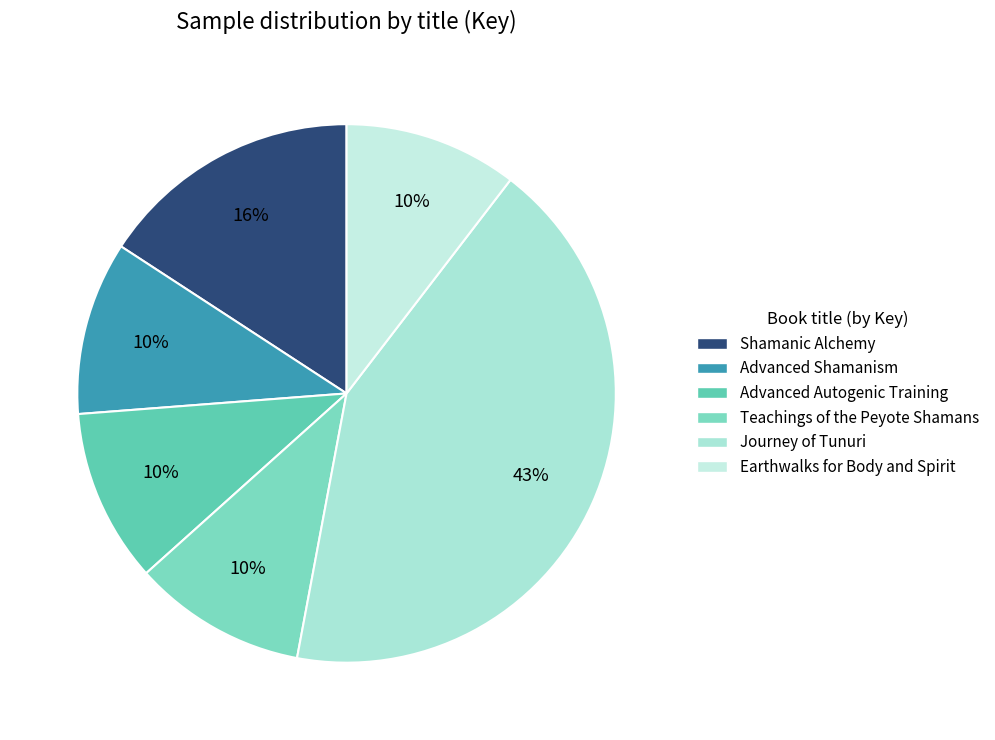

Combined, do Earthwalks for Body and Spirit and Advanced Autogenic Training account for over 50%?

No